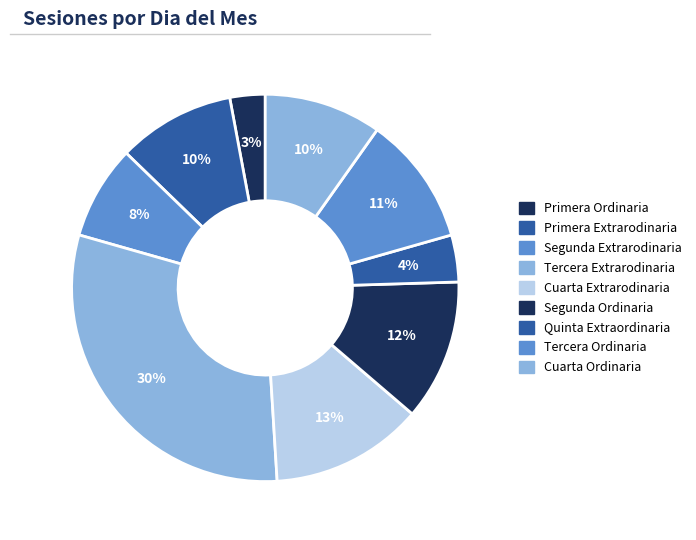

Is there any slice that represents more than half of the pie?

No